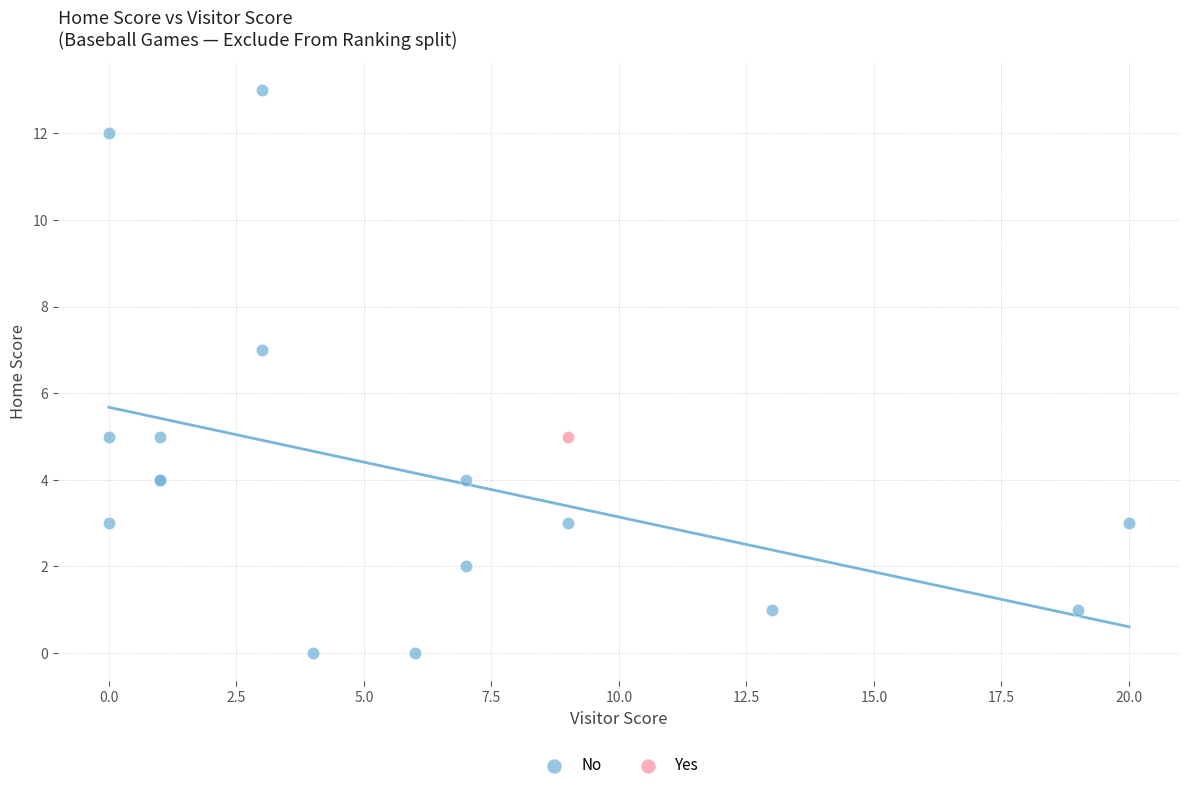

What are all the series names shown in the legend?

No, Yes